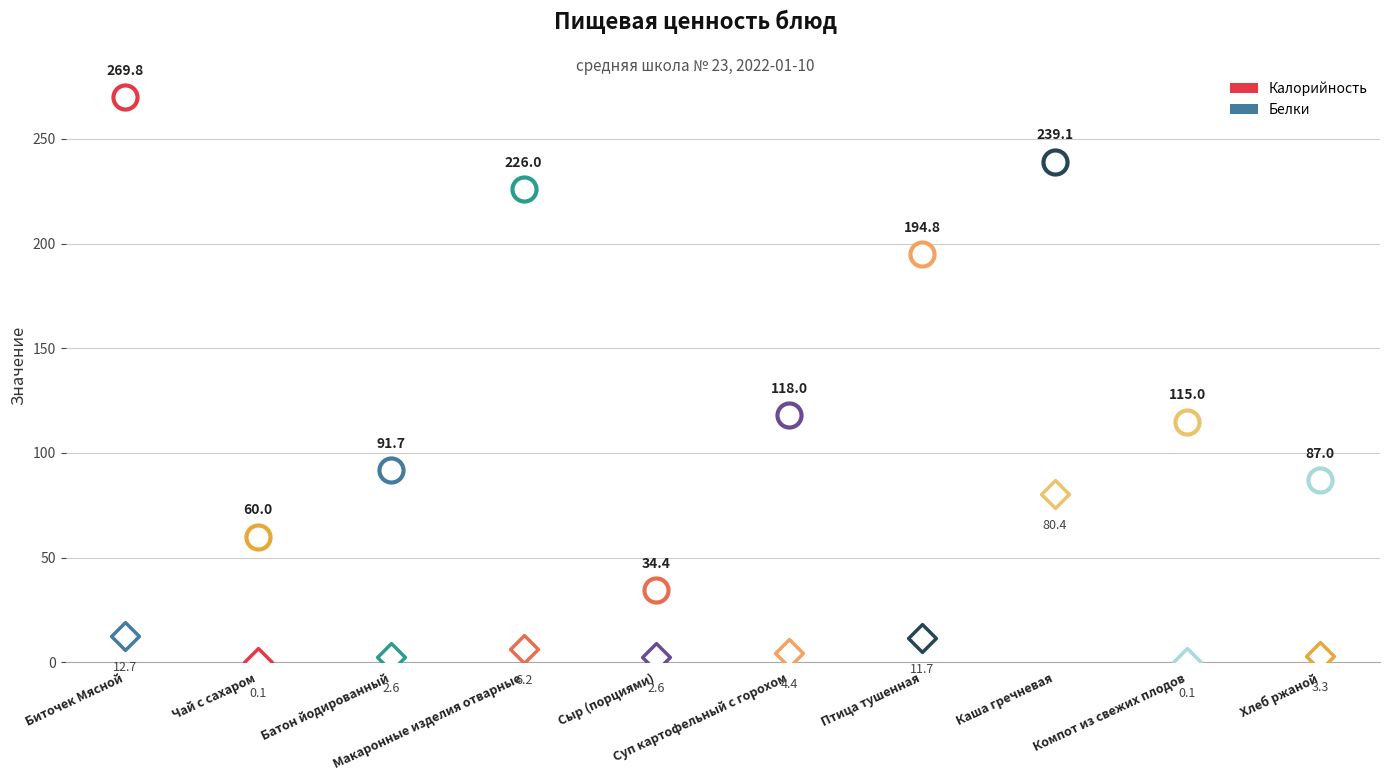

What are all the series names shown in the legend?

Калорийность, Белки